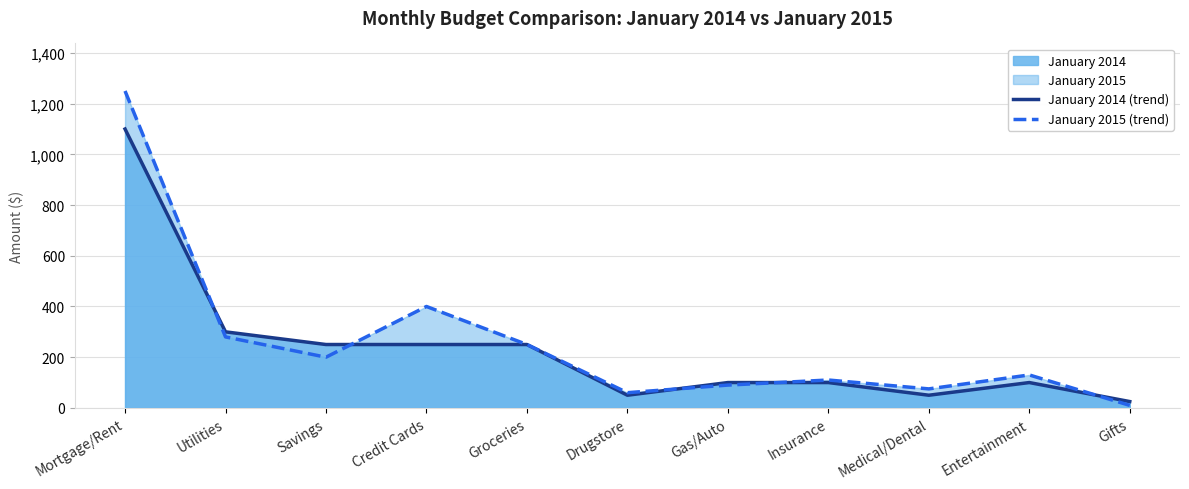

True or false: January 2015 (trend) has a value of 130 at Entertainment.

True